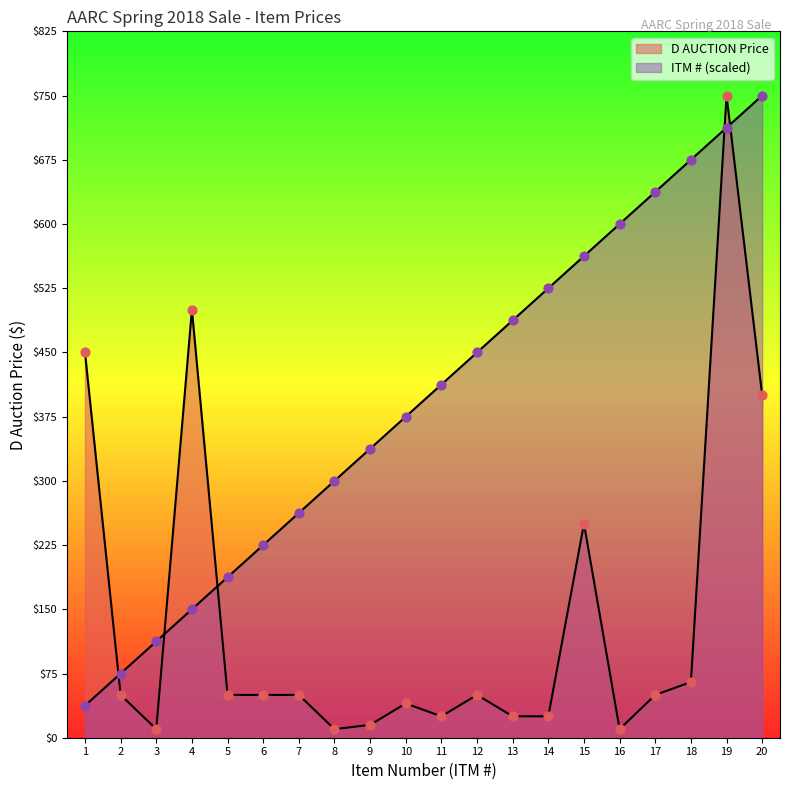

What are all the series names shown in the legend?

D AUCTION Price, ITM #